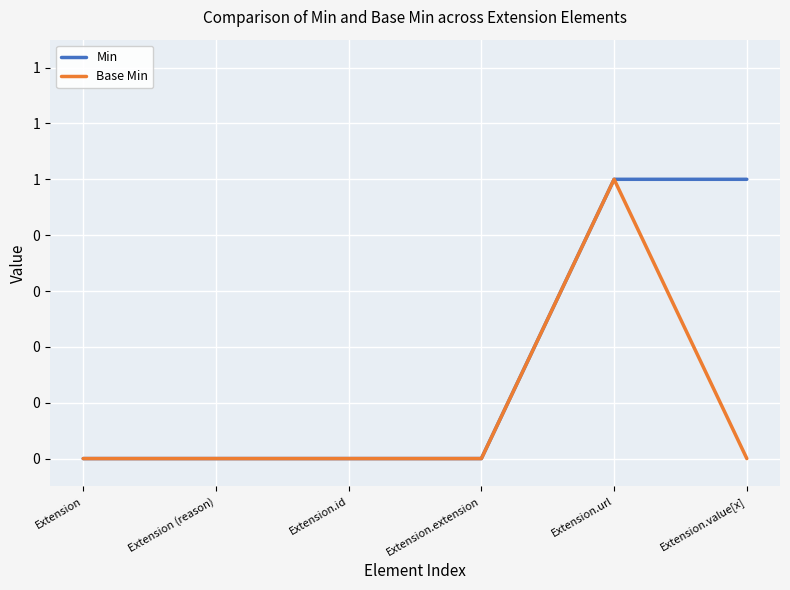

Is this an area chart (filled region under the line)?

No